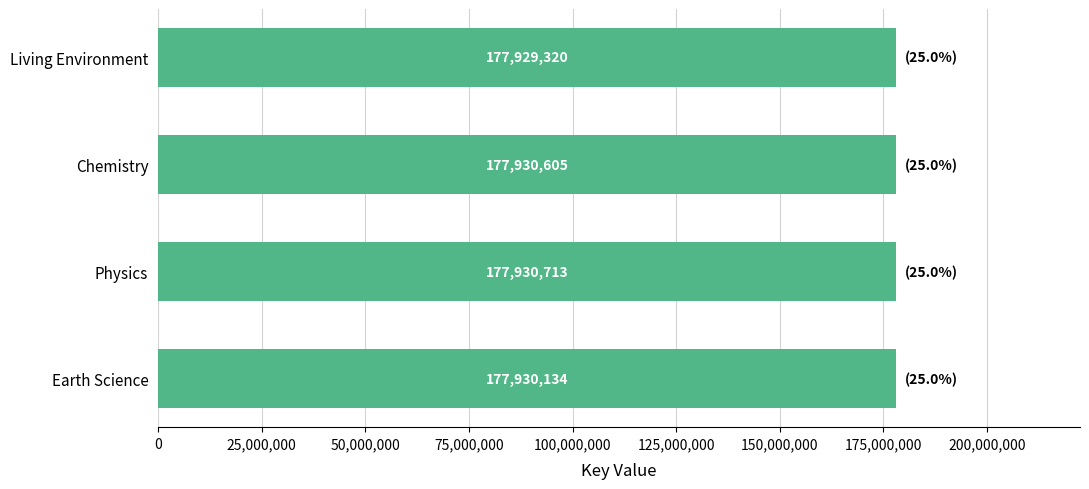

What is the maximum value shown in the chart?

177930713